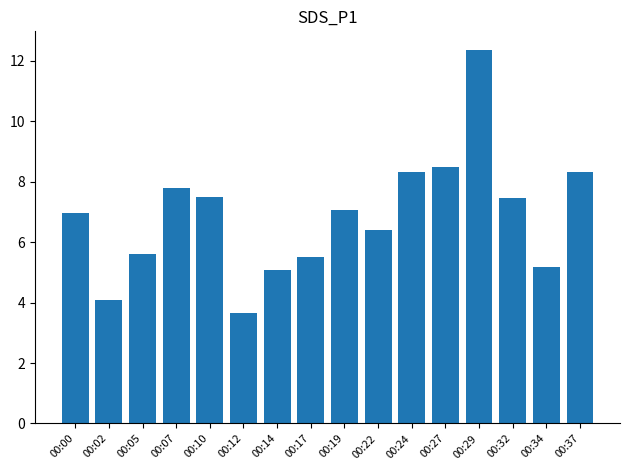

Which category has the highest value across all series?

00:29